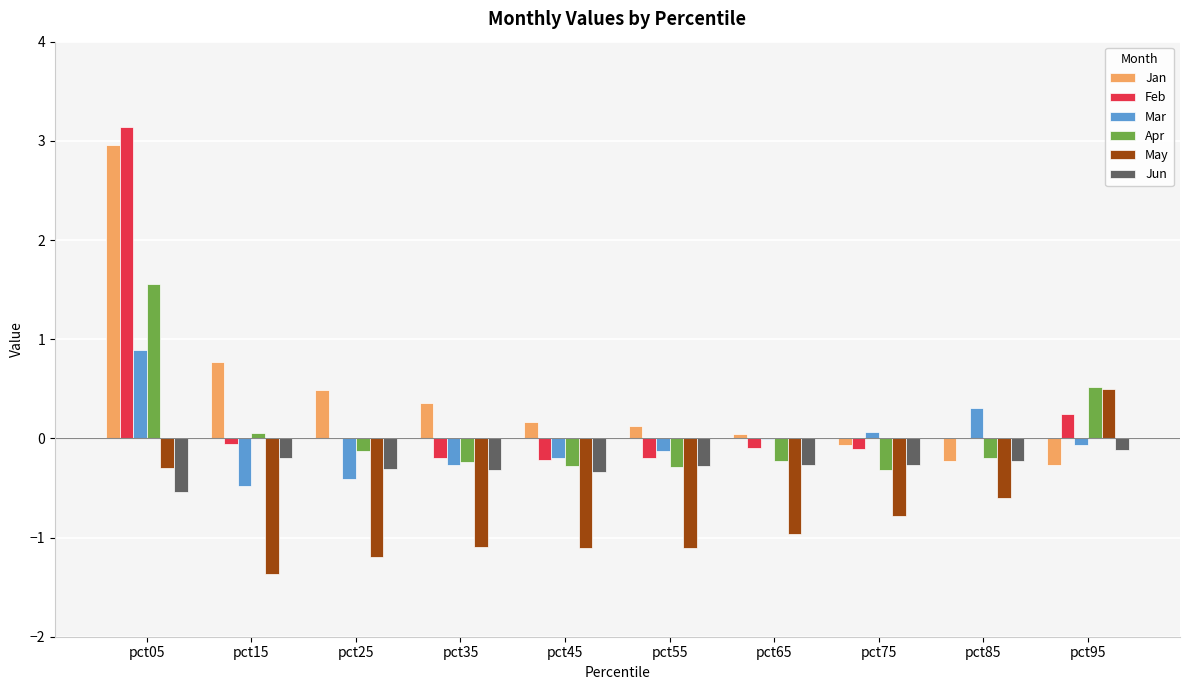

At which category is the sum across all series the highest?

pct05